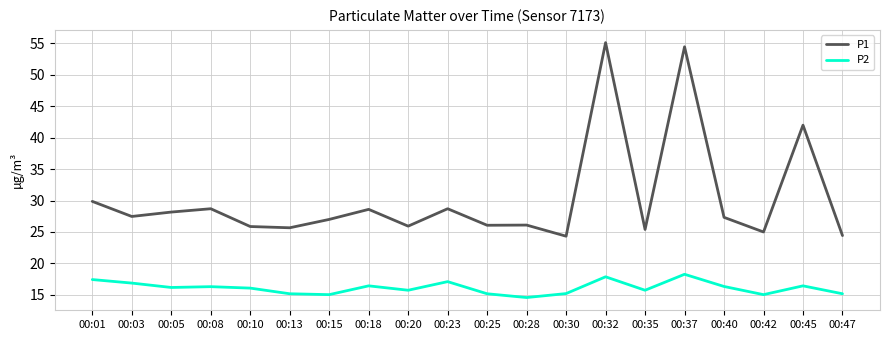

True or false: P1 and P2 cross at least once.

False